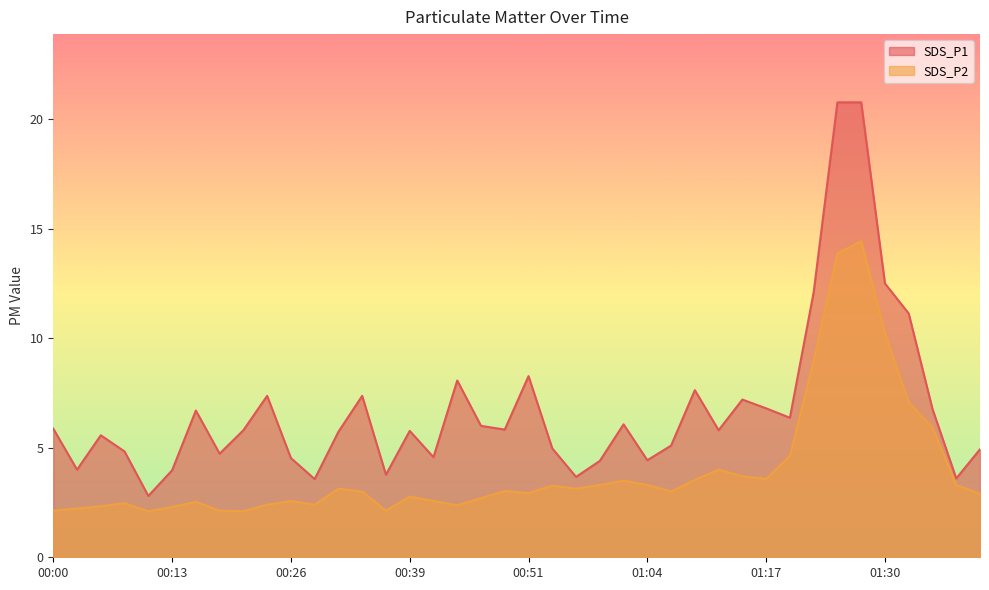

List the labels in order of SDS_P1 value, largest first.

01:25, 01:27, 01:30, 01:22, 01:32, 00:51, 00:44, 01:09, 00:23, 00:33, 01:14, 01:17, 01:38, 00:16, 01:20, 01:02, 00:46, 00:00, 00:49, 00:21, 01:12, 00:39, 00:31, 00:05, 01:07, 00:54, 01:43, 00:08, 00:18, 00:41, 00:26, 01:04, 00:59, 00:03, 00:13, 00:36, 00:57, 01:40, 00:28, 00:11